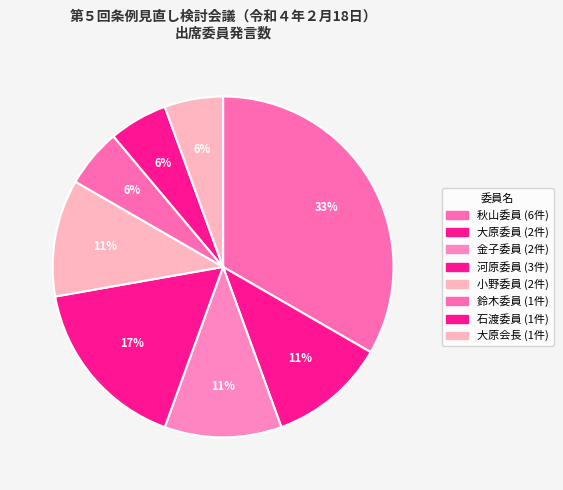

To the nearest percent, what percentage of the pie is 大原会長?

6%